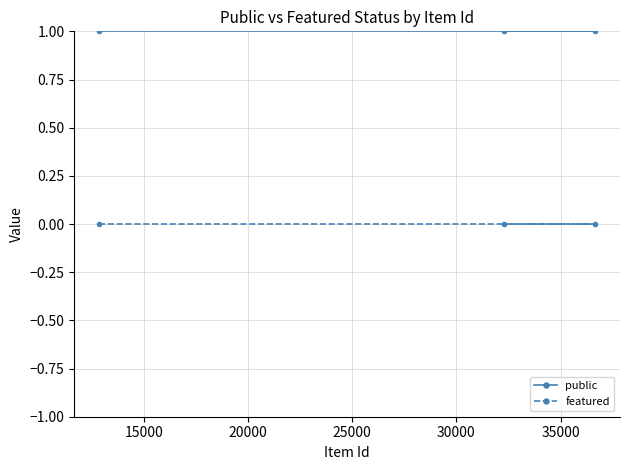

What is the maximum value shown in the chart?

1